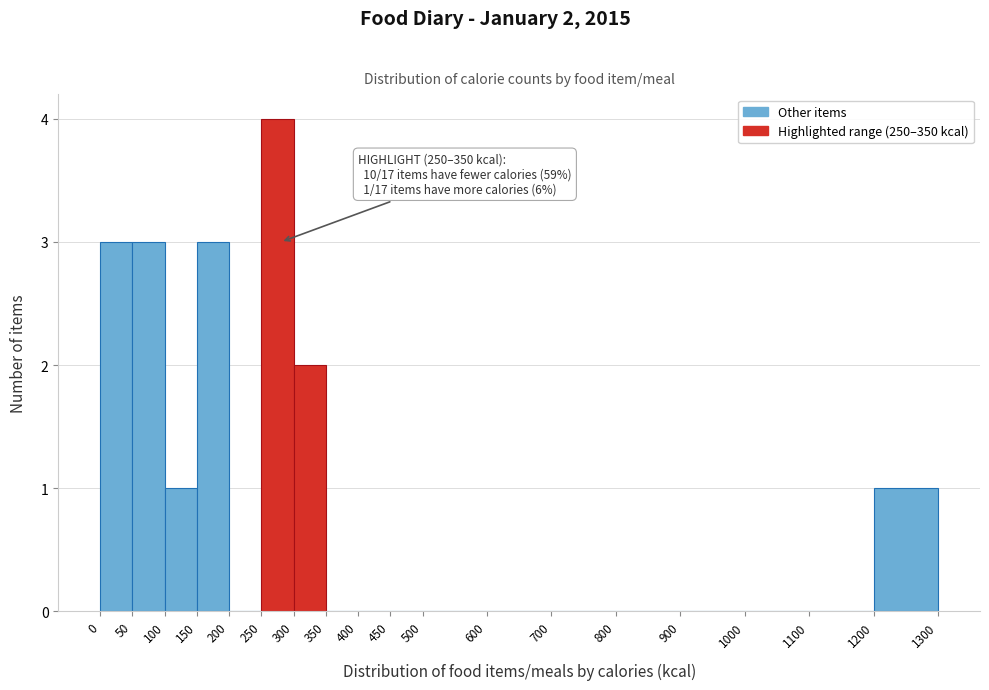

Over which range of the x-axis is the bar tallest?

250 to 300